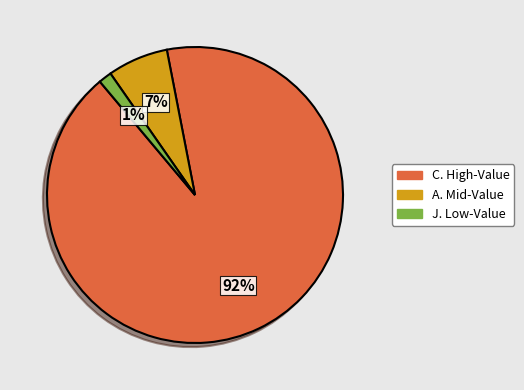

Is there any slice that represents more than half of the pie?

Yes